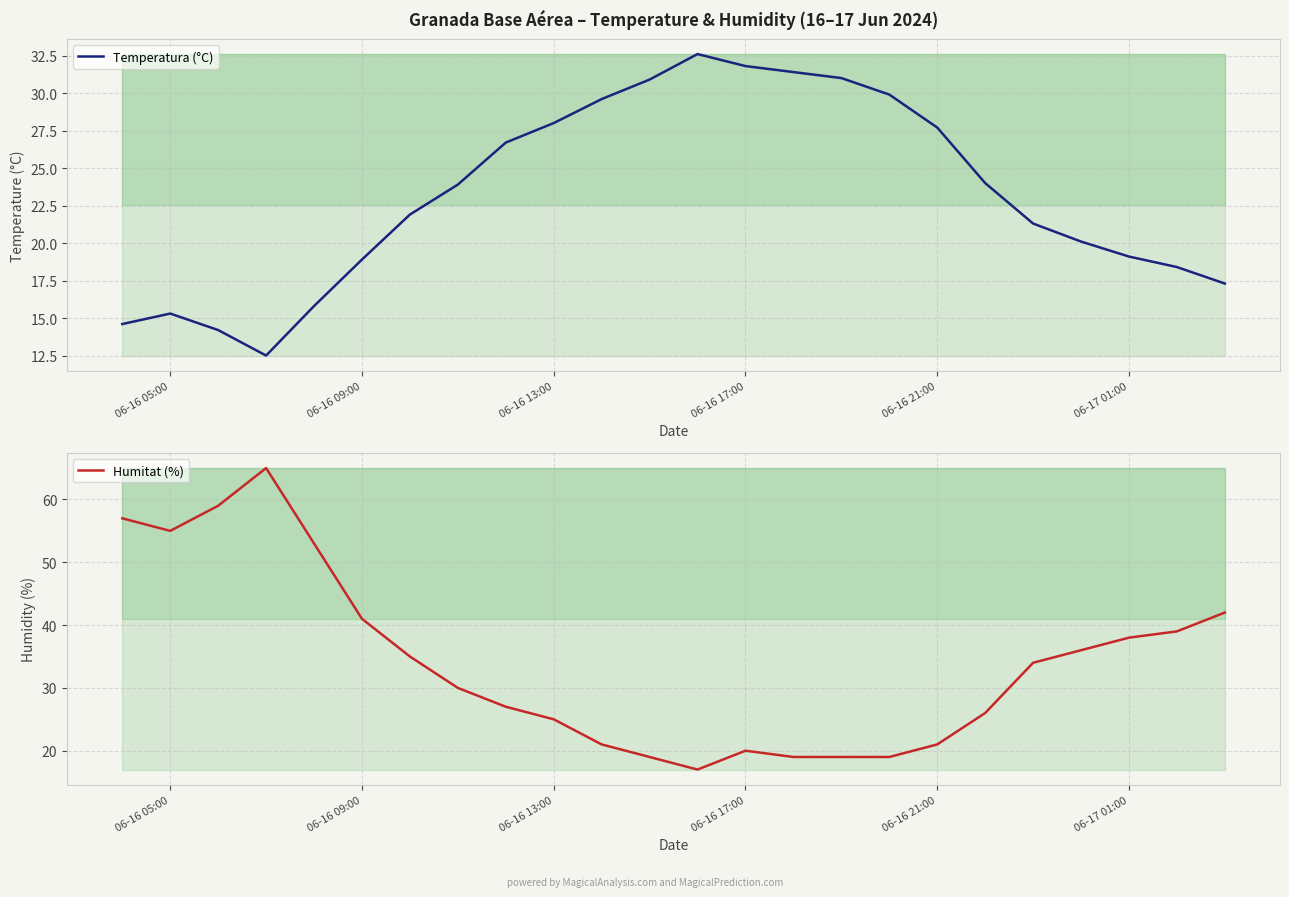

Is it true that Humitat (%) equals 14.7 at 06-16 09:00?

False